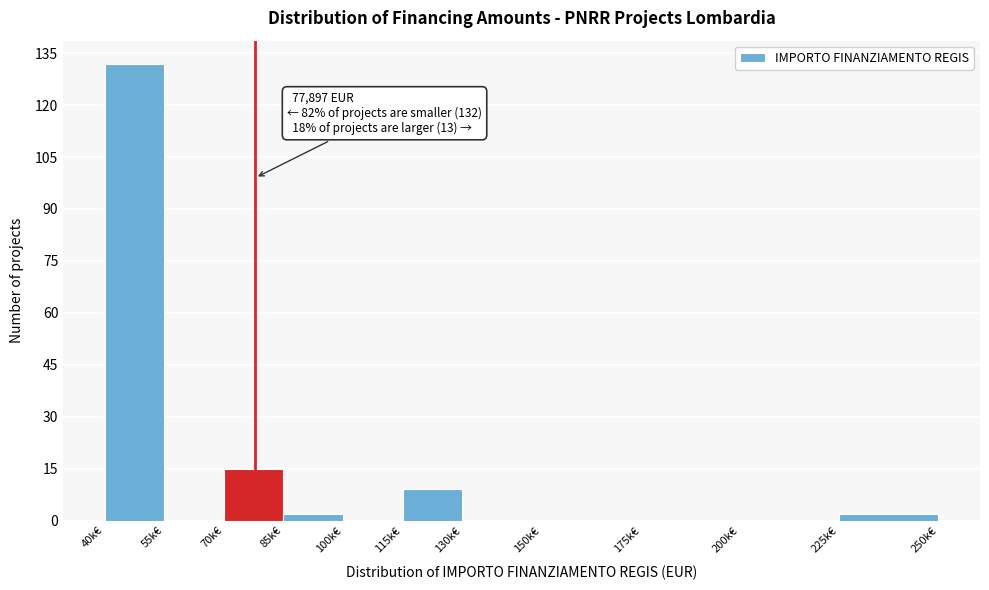

Reading right to left, list all the values displayed in this chart.

225k€=2	200k€=0	175k€=0	150k€=0	130k€=0	115k€=9	100k€=0	85k€=2	70k€=15	55k€=0	40k€=132